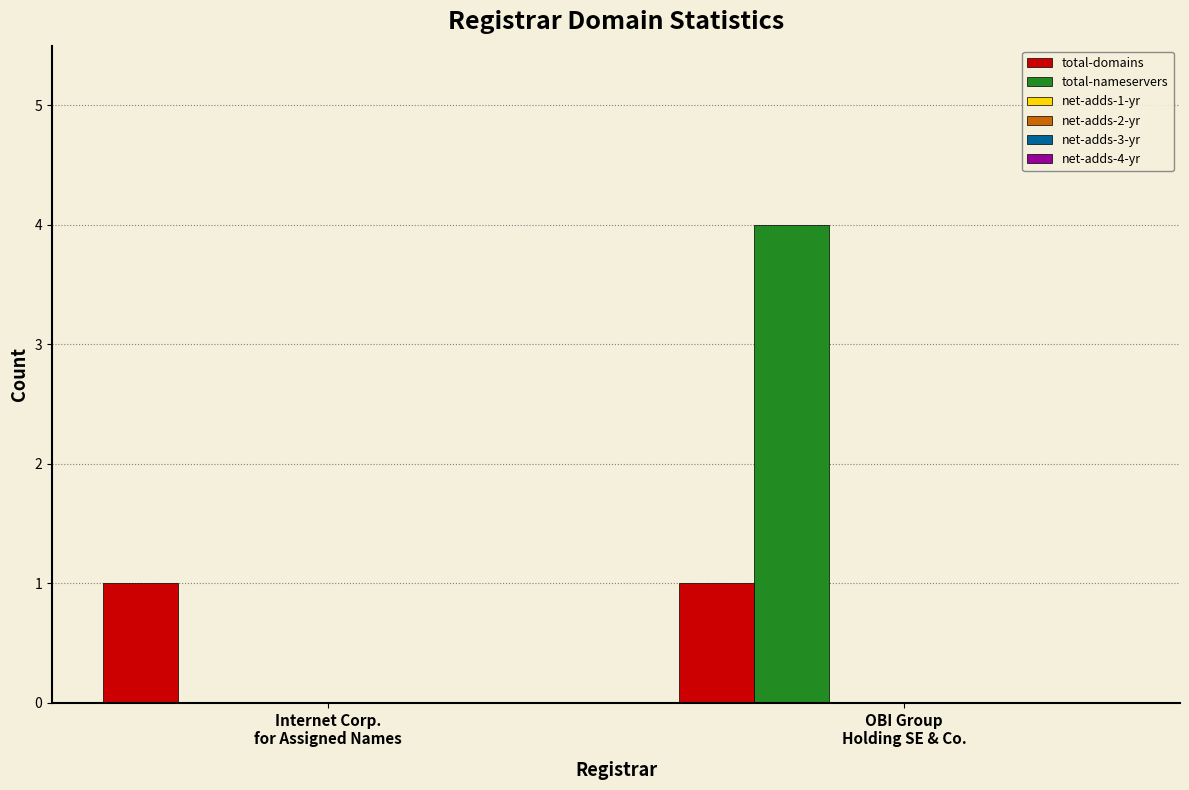

What is the sum of all total-nameservers values?

4